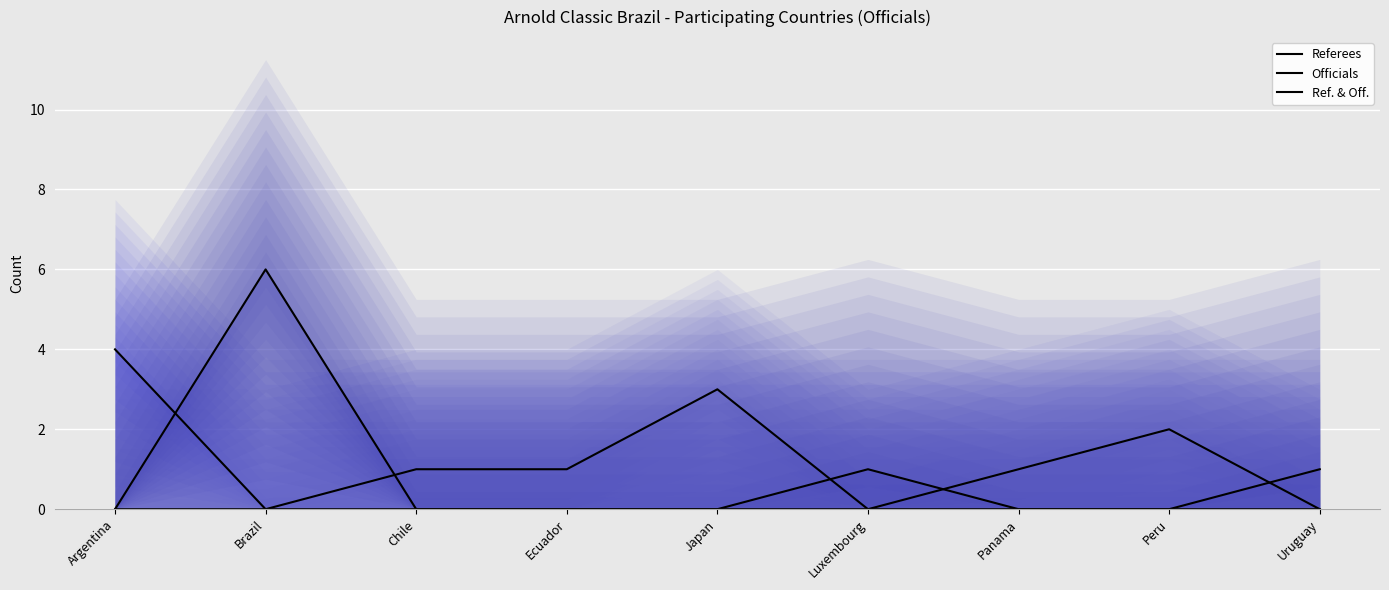

Is it true that Referees equals -1 at Uruguay?

False